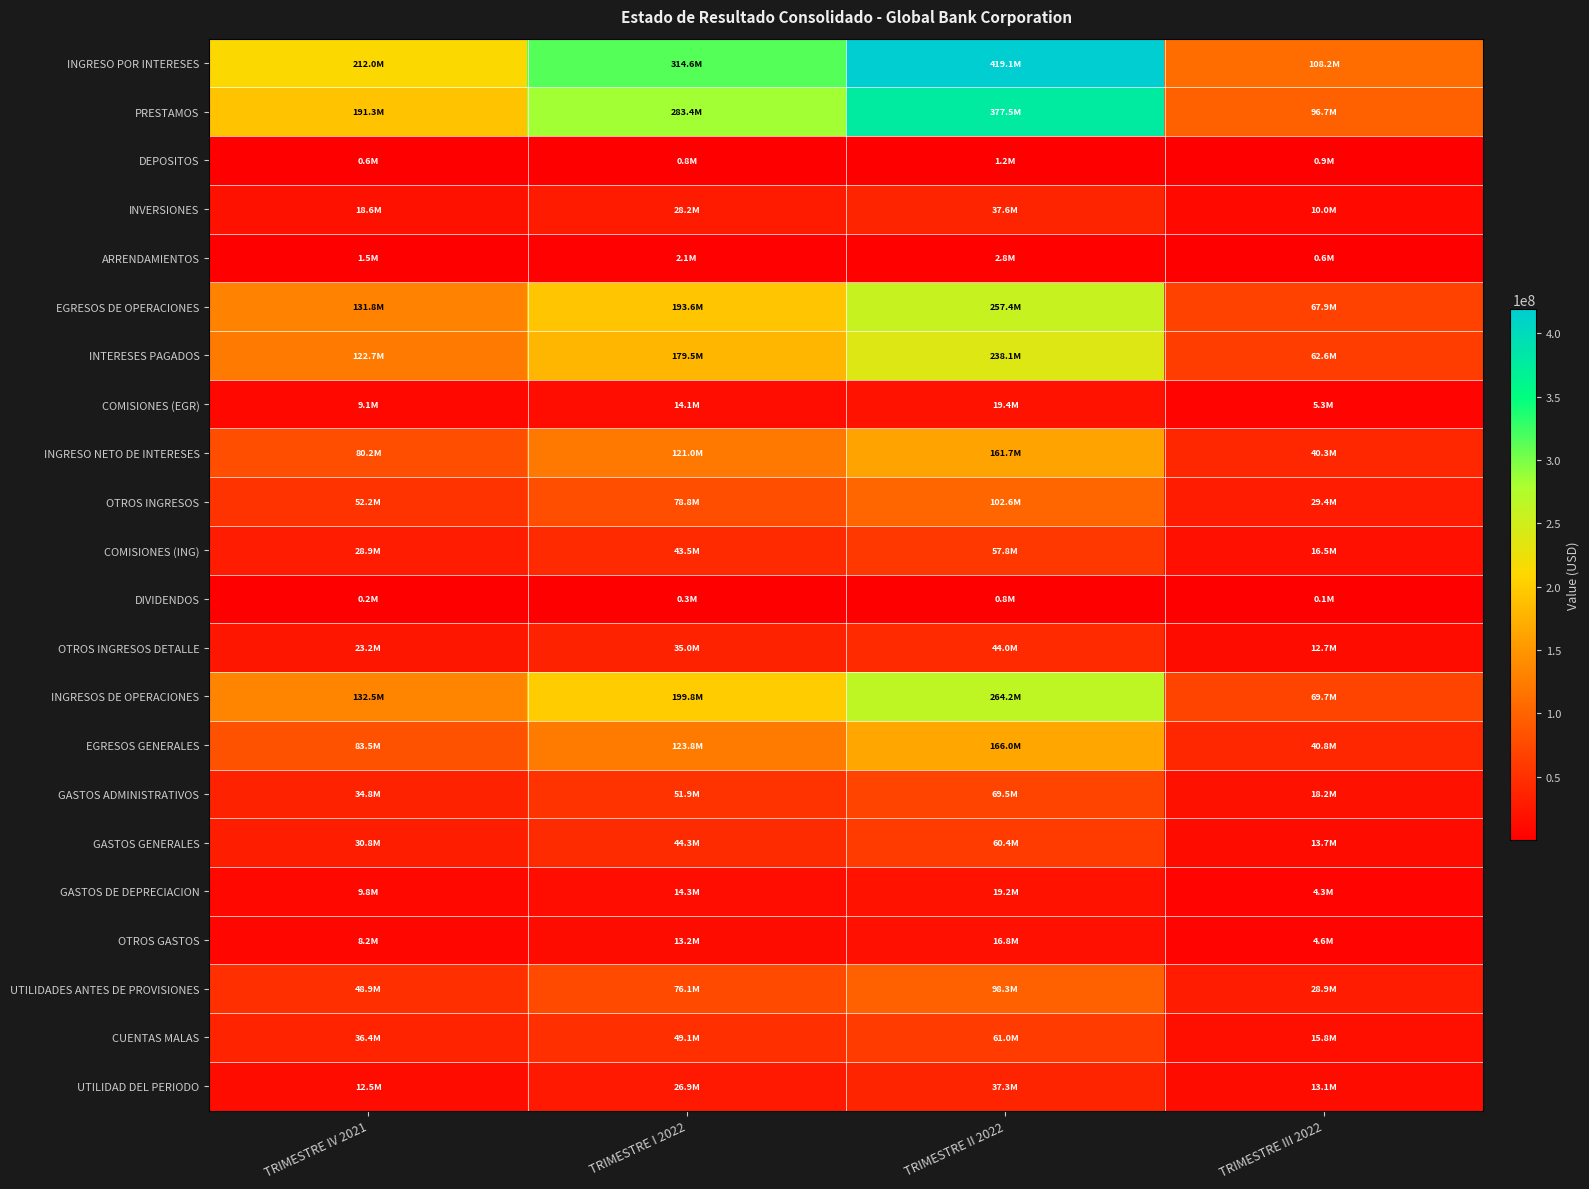

What is the total value across all series at TRIMESTRE II 2022?

2512634316